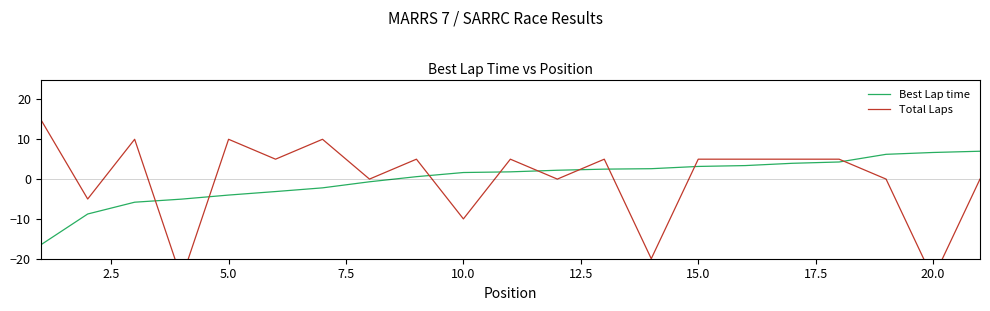

Is it true that Best Lap time equals 6.1 at 16?

False